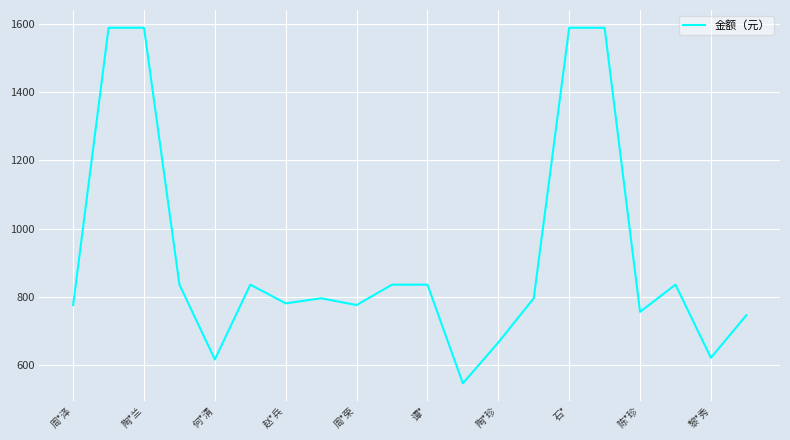

What is the minimum value shown in the chart?

545